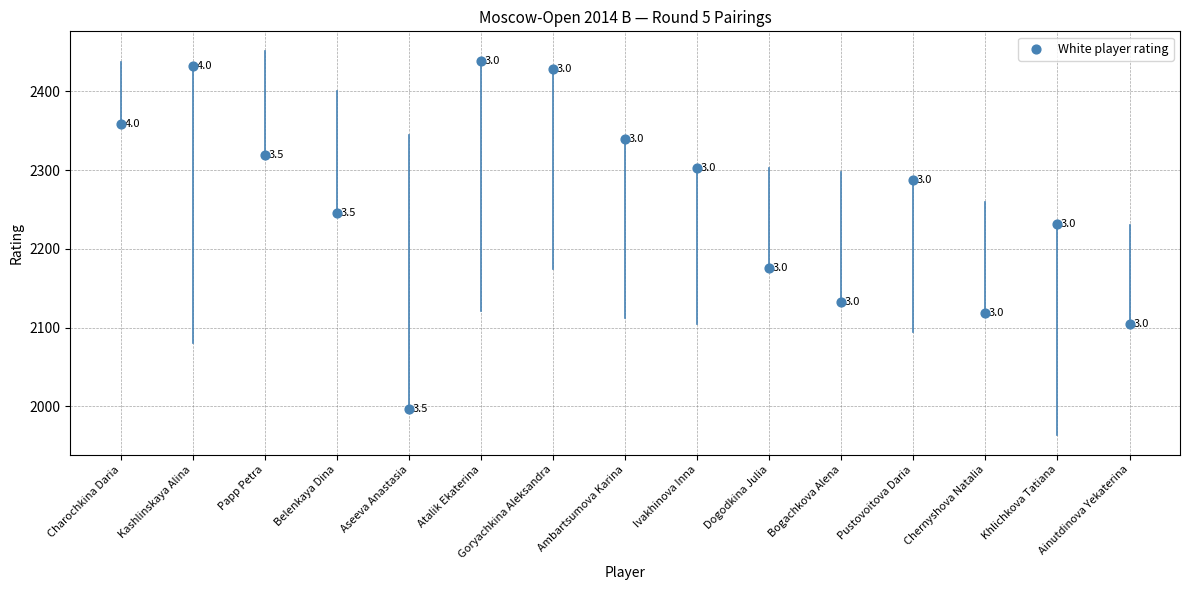

What Y value in the scatter plot is closest to 2218?

2232